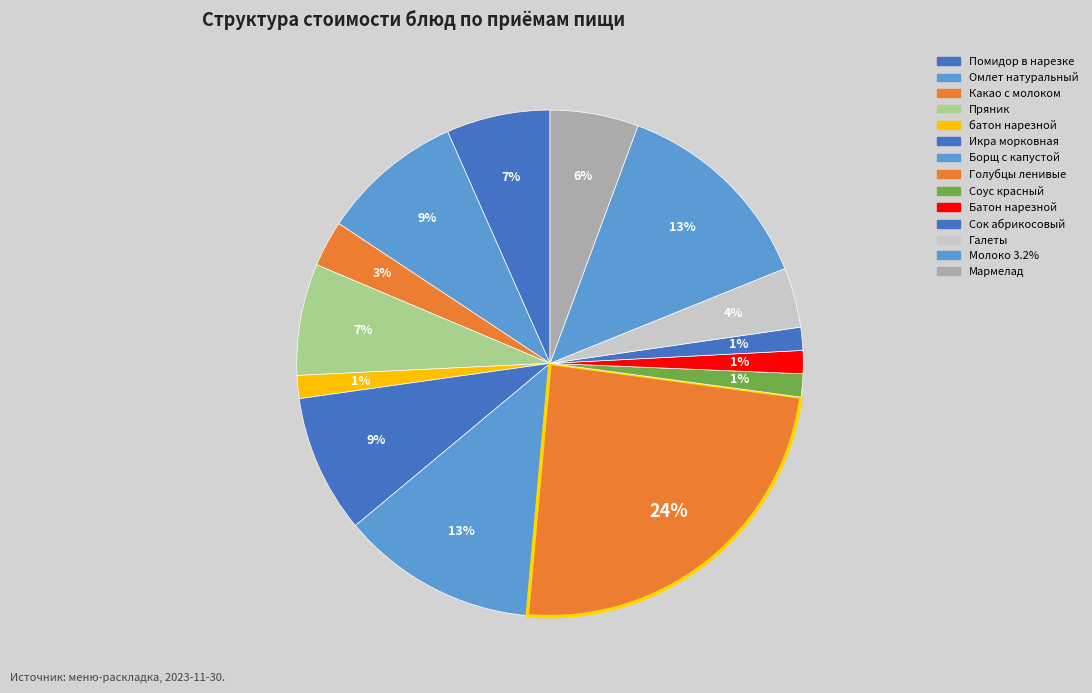

How many segments does this pie chart have?

14